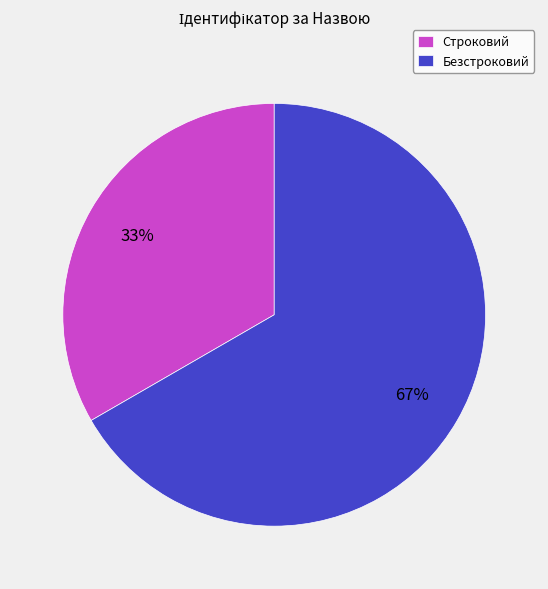

Which category has the biggest portion of the pie?

Безстроковий